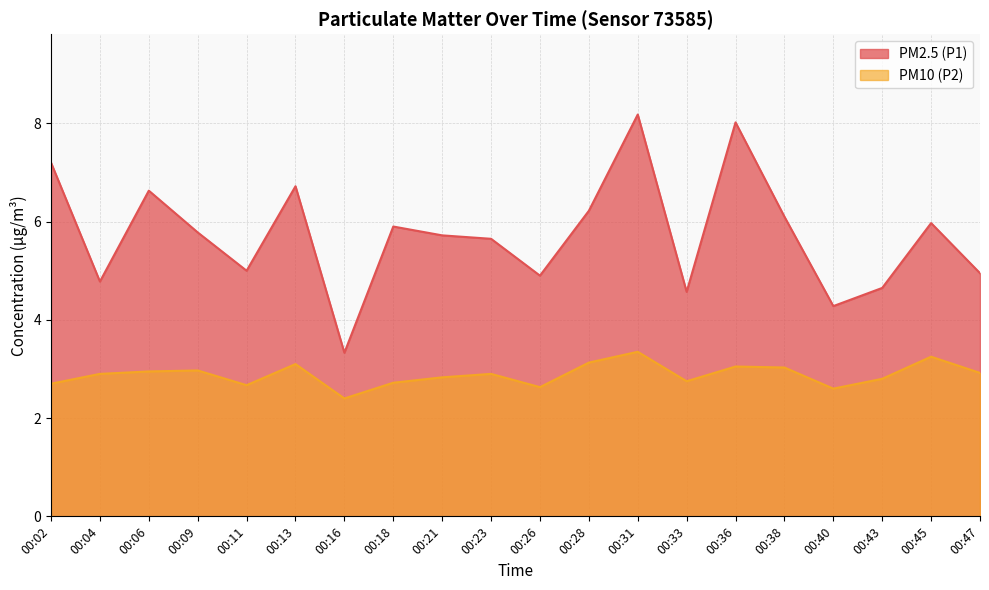

Which category has the lowest value across all series?

00:16